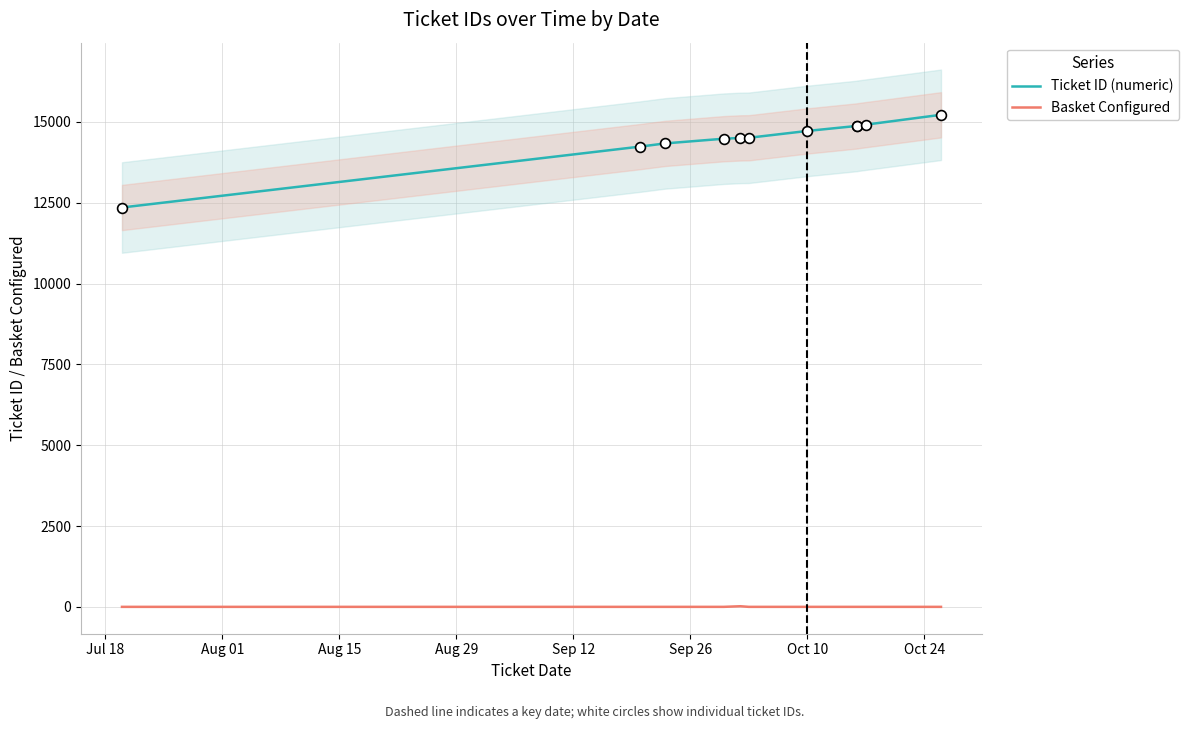

What are all the series names shown in the legend?

Ticket ID (numeric), Basket Configured